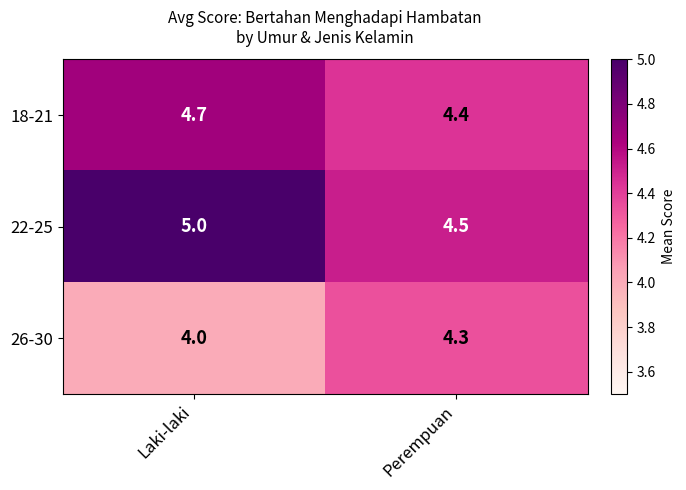

Is it true that 26-30 equals 7.4 at Perempuan?

False